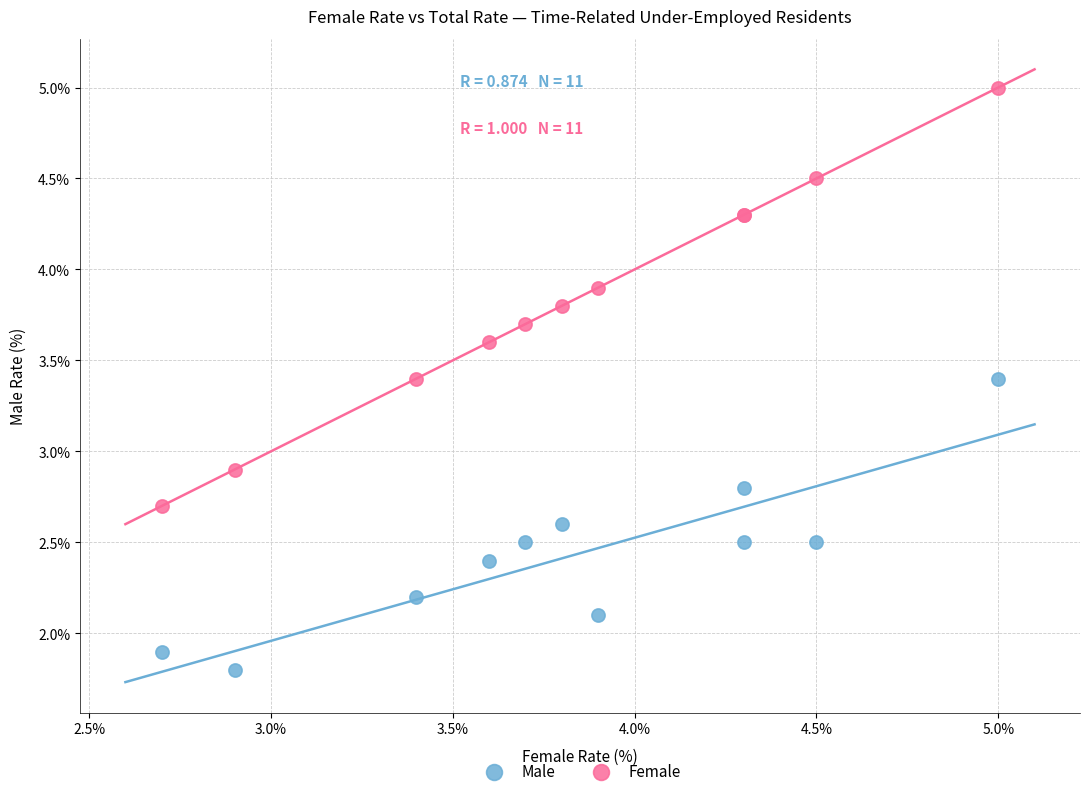

Which series reaches the maximum Y coordinate?

Female